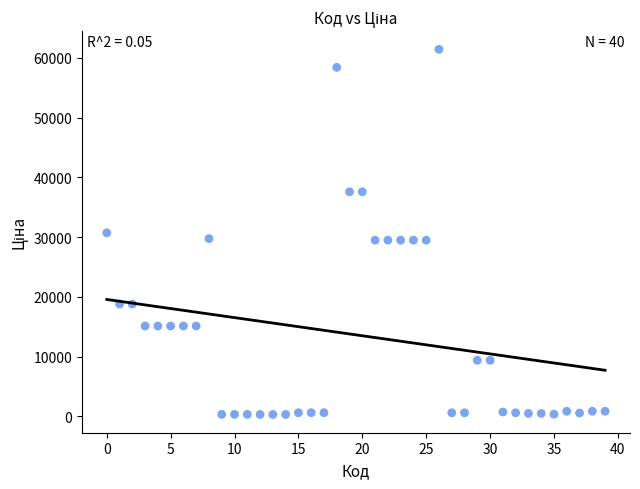

What is the range of Y values (max minus min)?

61124.0